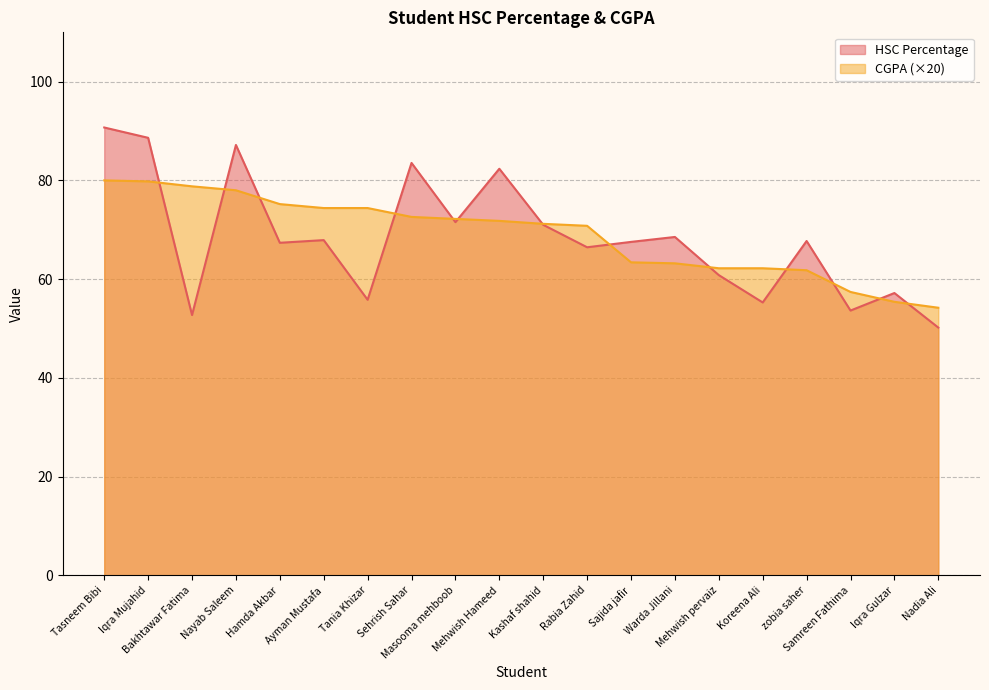

What is the difference between the CGPA values at Tania Khizar and Nayab Saleem?

3.6